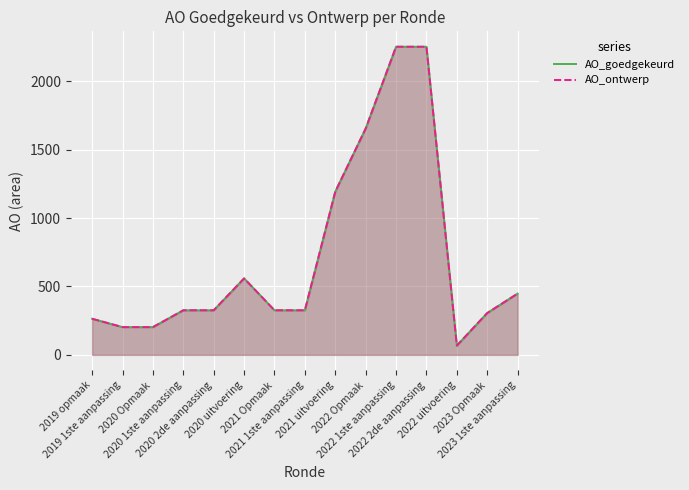

Reading left to right, list all the values displayed in this chart.

AO_goedgekeurd: 2019 opmaak=264	2019 1ste aanpassing=203	2020 Opmaak=203	2020 1ste aanpassing=326	2020 2de aanpassing=326	2020 uitvoering=559	2021 Opmaak=326	2021 1ste aanpassing=326	2021 uitvoering=1193	2022 Opmaak=1654	2022 1ste aanpassing=2252	2022 2de aanpassing=2252	2022 uitvoering=68	2023 Opmaak=306	2023 1ste aanpassing=448
AO_ontwerp: 2019 opmaak=264	2019 1ste aanpassing=203	2020 Opmaak=203	2020 1ste aanpassing=326	2020 2de aanpassing=326	2020 uitvoering=559	2021 Opmaak=326	2021 1ste aanpassing=326	2021 uitvoering=1193	2022 Opmaak=1654	2022 1ste aanpassing=2252	2022 2de aanpassing=2252	2022 uitvoering=68	2023 Opmaak=306	2023 1ste aanpassing=448